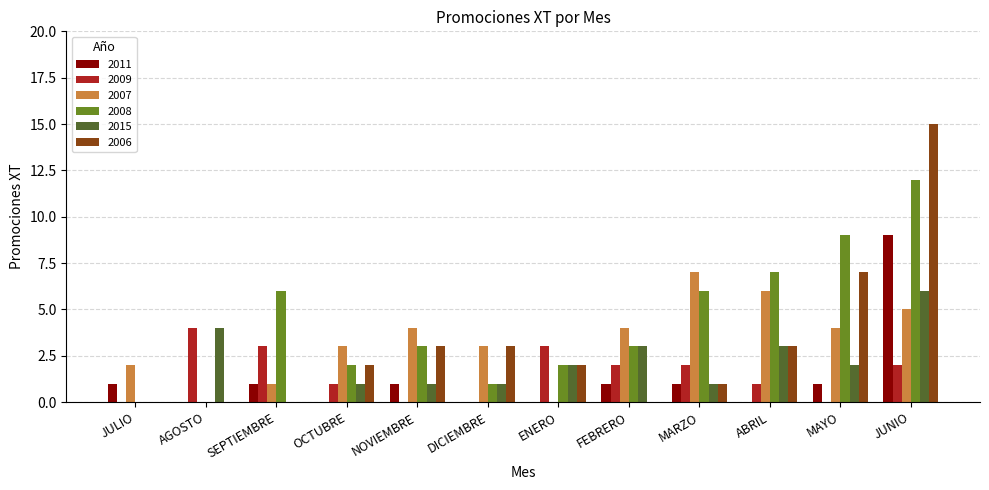

What is the difference between the 2008 values at MARZO and FEBRERO?

3